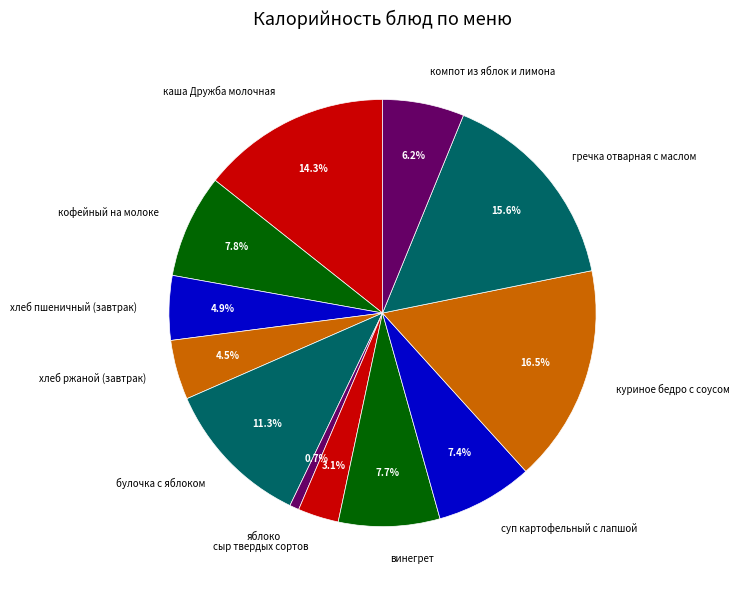

To the nearest percent, what is the average slice percentage?

8%